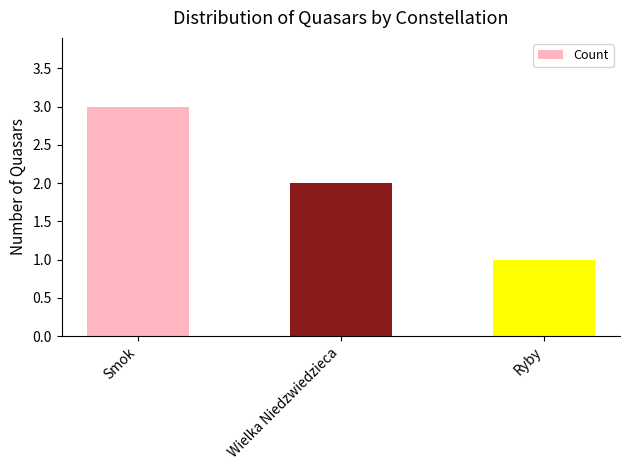

What is the minimum value shown in the chart?

1